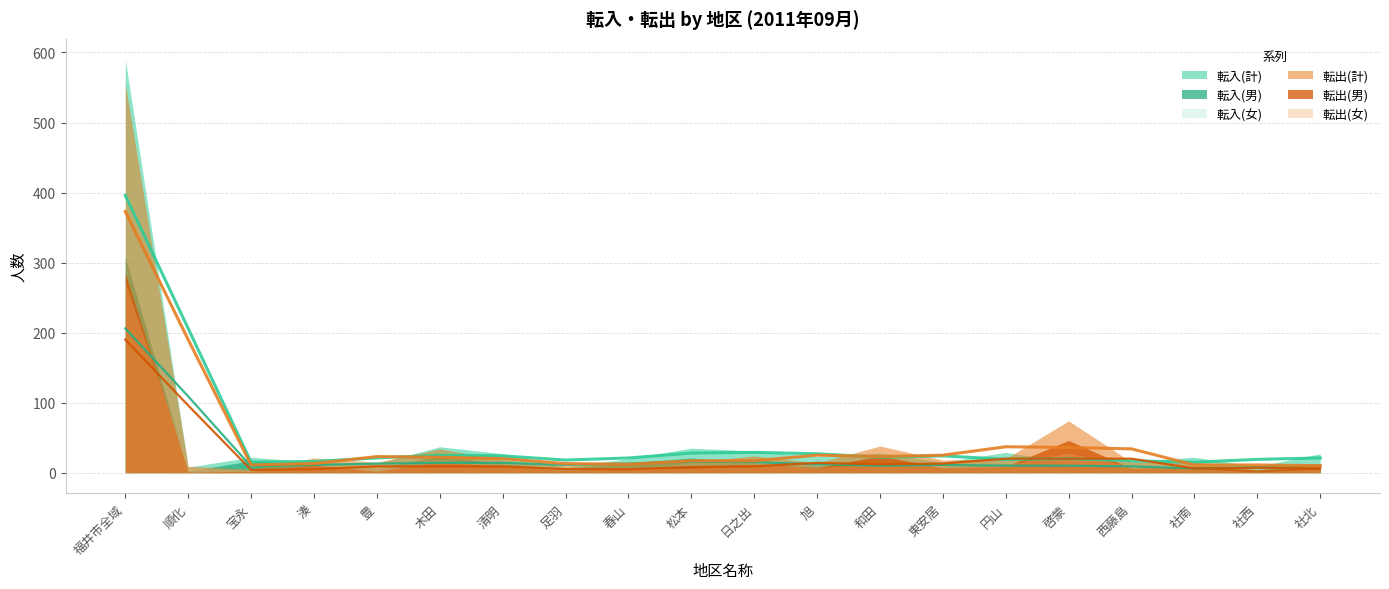

Reading left to right, transcribe all the data shown in this chart.

転入(男): 308	2	17	10	6	24	13	6	14	21	14	10	12	8	13	11	8	8	4	13
転出(男): 285	1	2	11	2	16	9	3	5	9	12	7	24	7	9	46	6	9	4	8
転出(女): 271	8	3	10	13	18	9	7	8	6	12	7	14	11	11	28	9	6	1	5
転入(女): 282	6	5	5	7	13	14	2	6	14	17	13	16	7	16	4	8	14	5	14
転出(計): 556	9	5	21	15	34	18	10	13	15	24	14	38	18	20	74	15	15	5	13
転入(計): 590	8	22	15	13	37	27	8	20	35	31	23	28	15	29	15	16	22	9	27